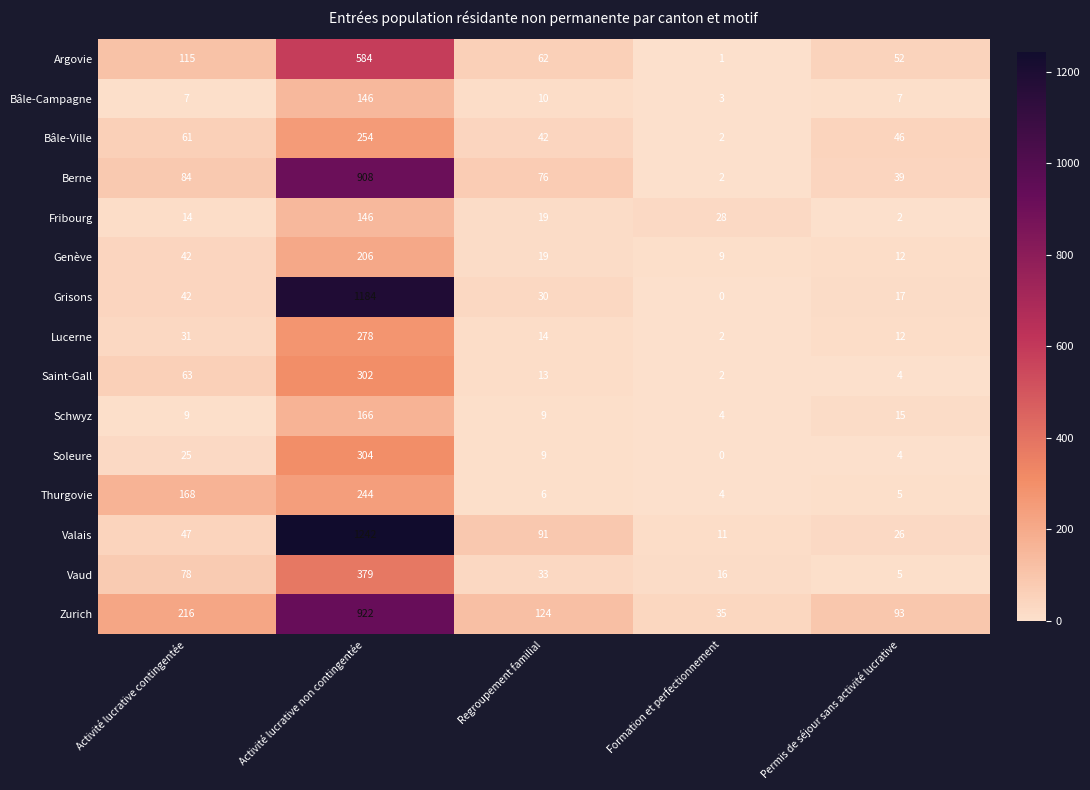

Where does the Soleure series first go above 9?

Activité lucrative contingentée